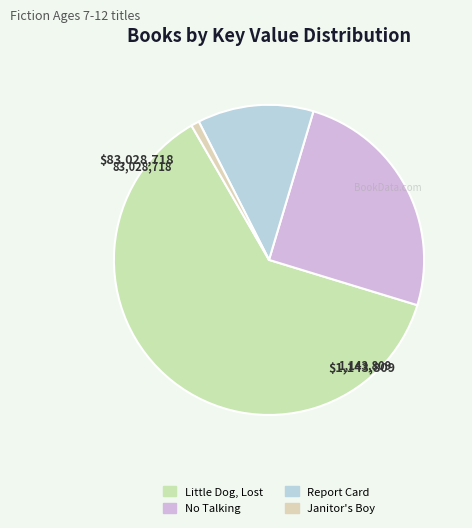

Is there a majority slice in this chart?

Yes